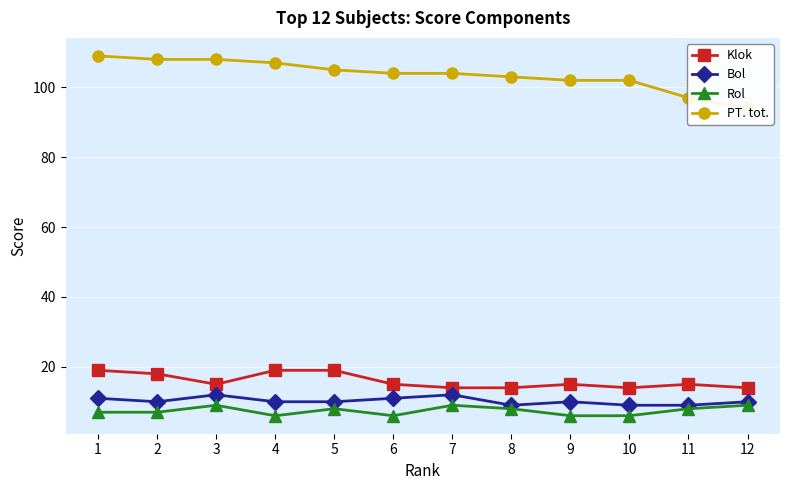

What value does the Rol series have at 12?

9